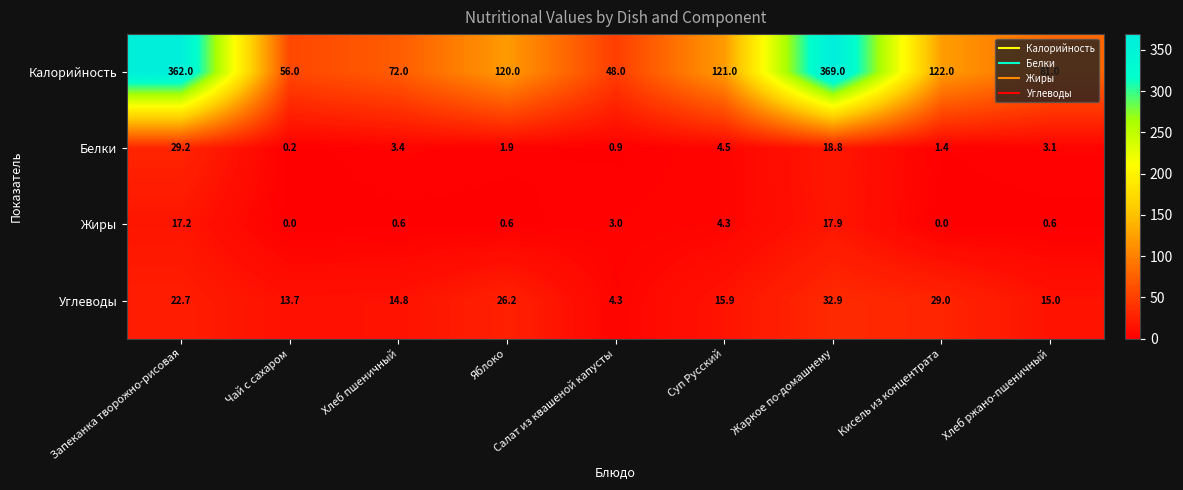

What is the difference between the Калорийность values at Хлеб пшеничный and Яблоко?

48.0